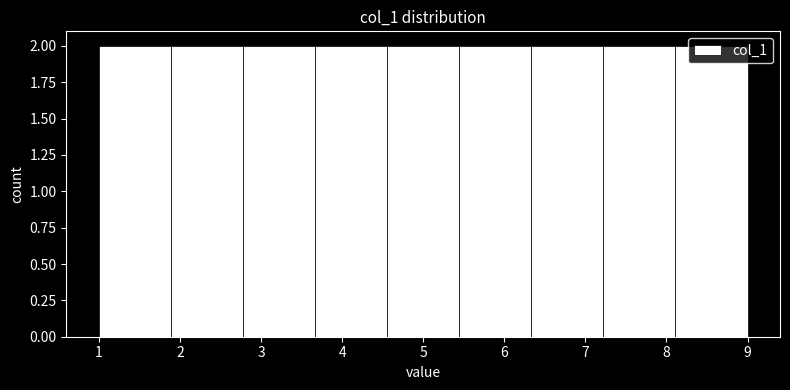

Reading left to right, list every bar in this chart as the range it spans on the x-axis followed by its height. Neither the bar edges nor the heights are printed on the chart, so give them approximately, as read against the axes.

1.0 to 1.9: 2
1.9 to 2.8: 2
2.8 to 3.7: 2
3.7 to 4.6: 2
4.6 to 5.4: 2
5.4 to 6.3: 2
6.3 to 7.2: 2
7.2 to 8.1: 2
8.1 to 9.0: 2